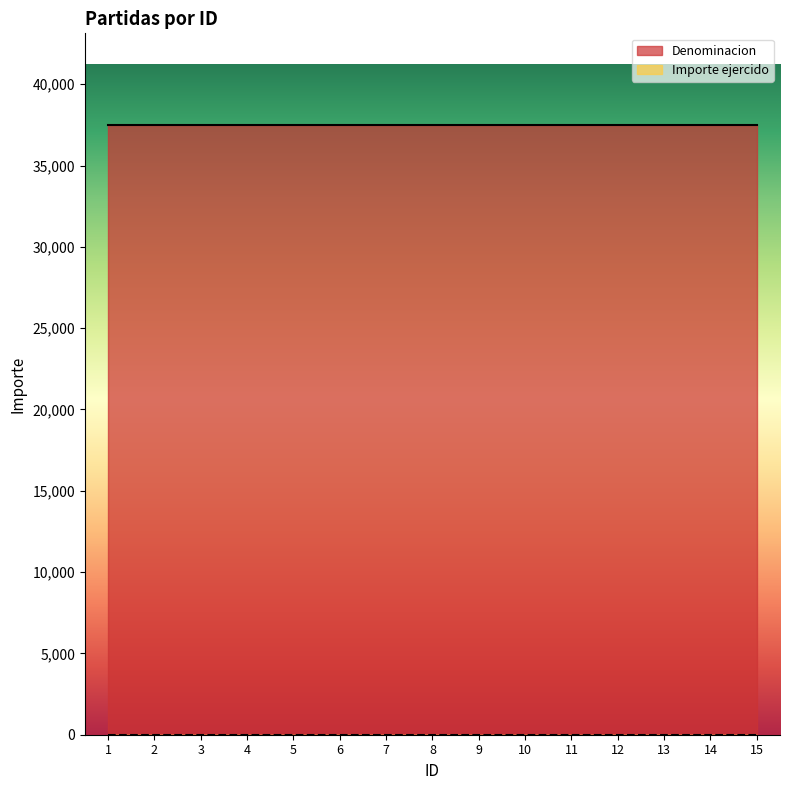

True or false: Denominacion and Importe ejercido cross at least once.

False